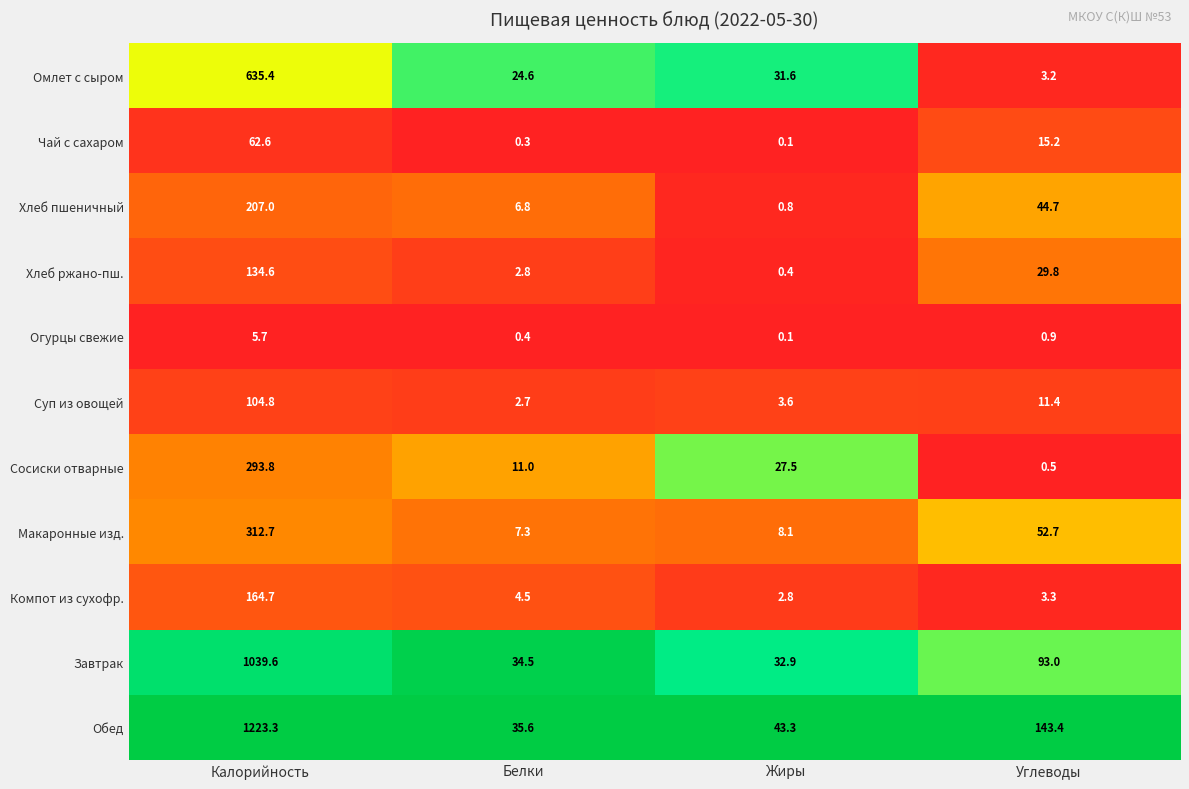

True or false: Чай с сахаром has a value of 99.0 at Калорийность.

False